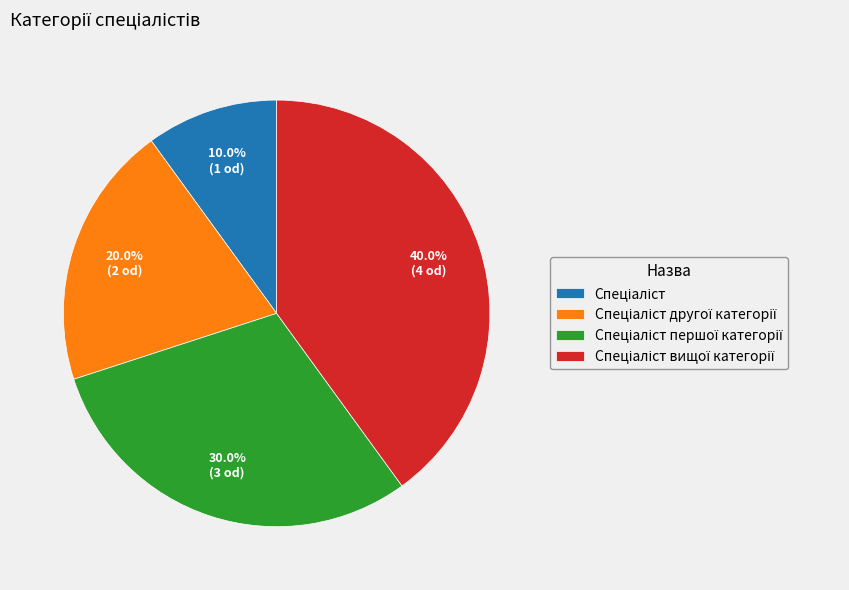

Is there any slice that represents more than half of the pie?

No